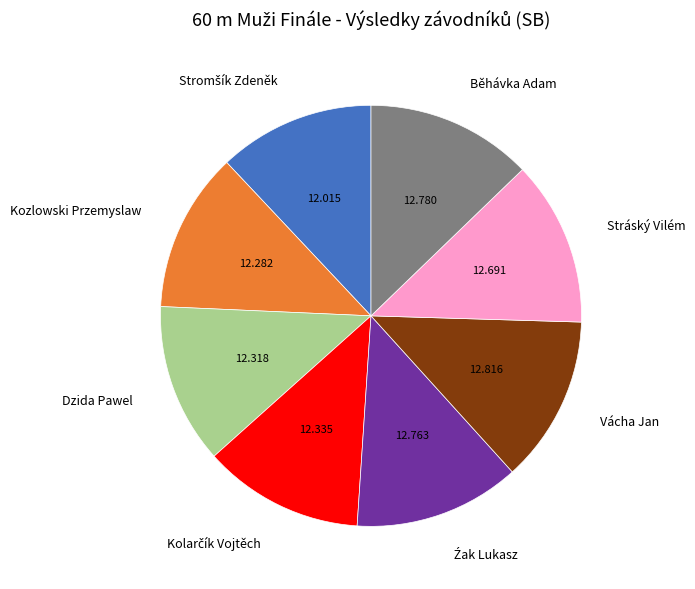

Is there a majority slice in this chart?

No